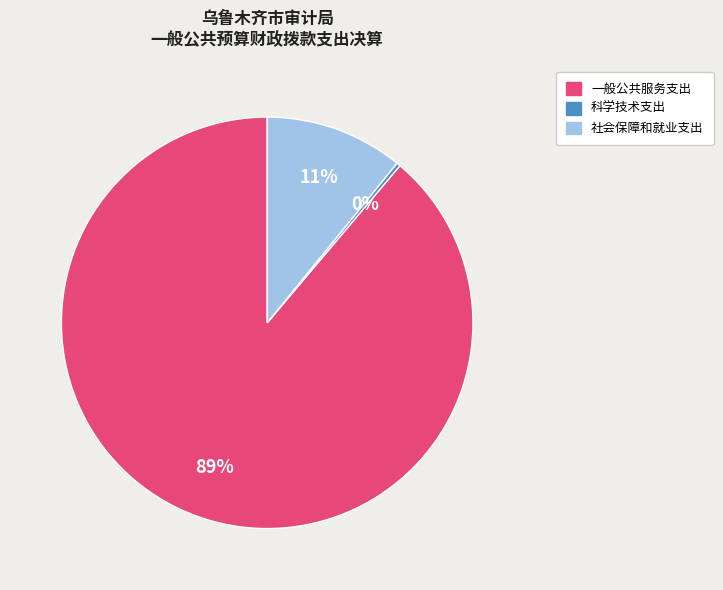

Rank the categories by value from highest to lowest.

一般公共服务支出, 社会保障和就业支出, 科学技术支出